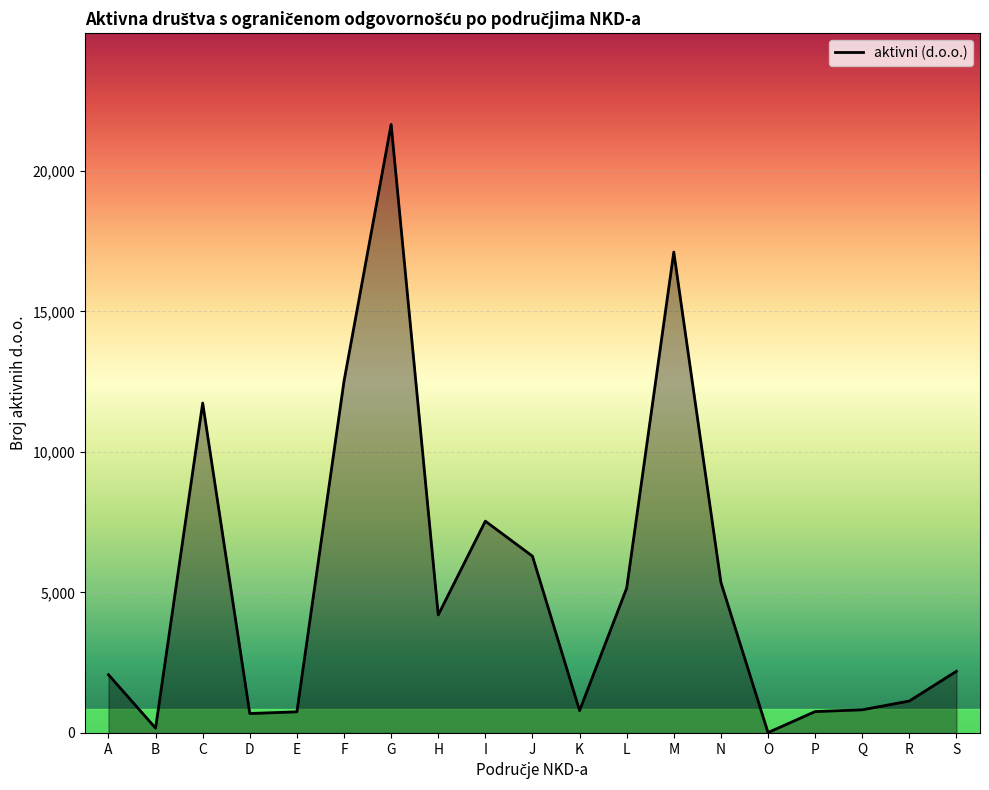

What is the approximate value at N?

5361